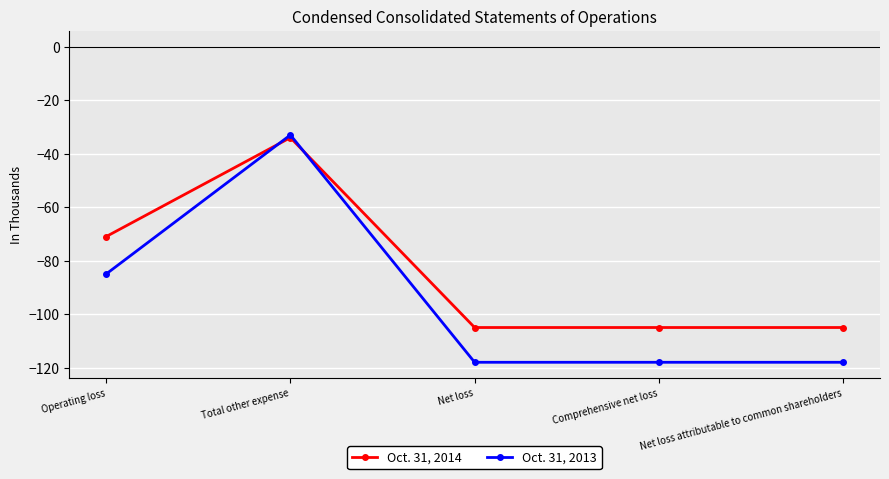

What is the total value across all series at Comprehensive net loss?

-223